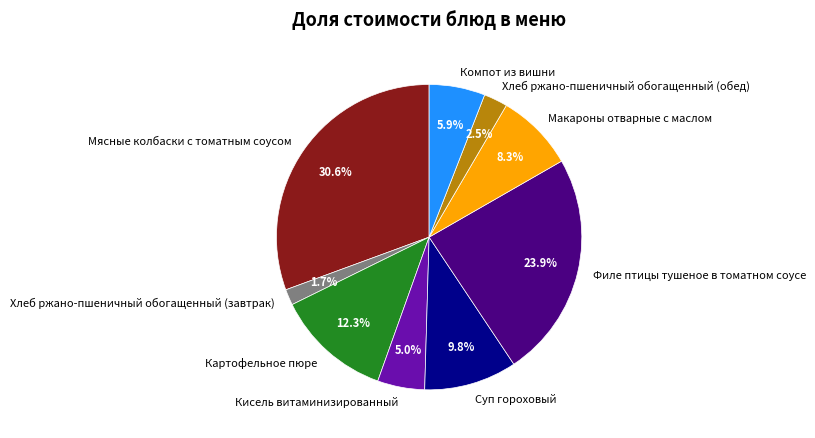

The Компот из вишни slice represents 1% of the pie. True or false?

False